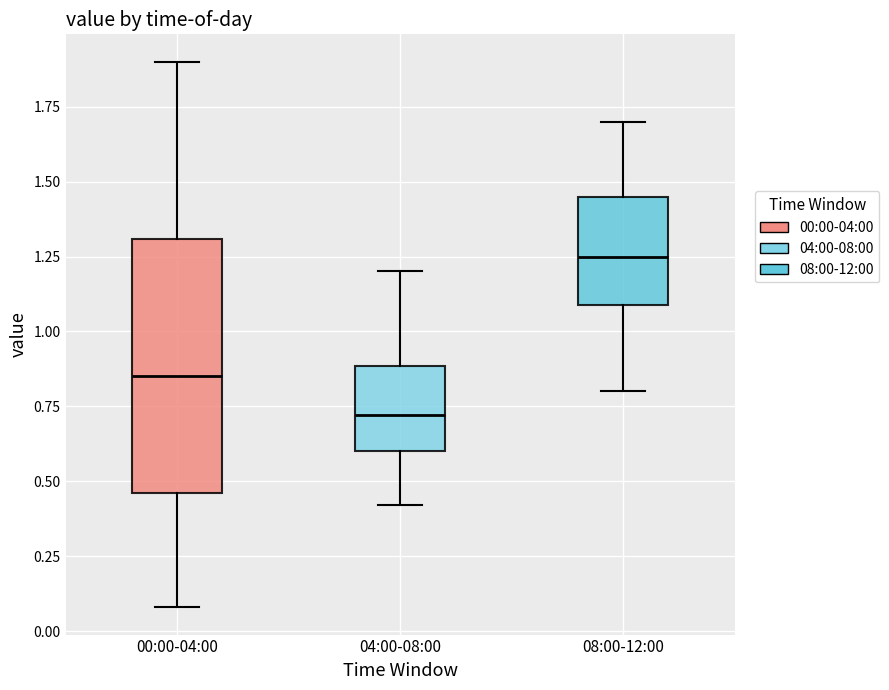

Which box has the highest median line?

08:00-12:00